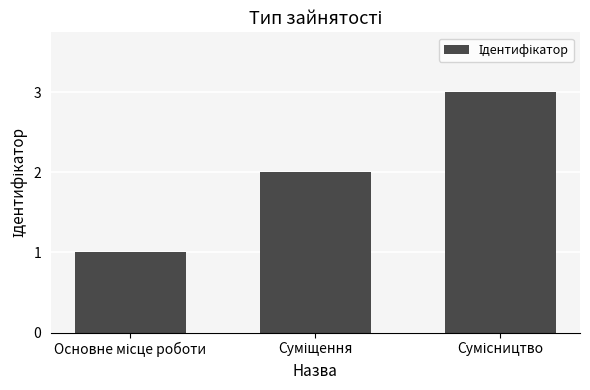

What is the sum of all values?

6